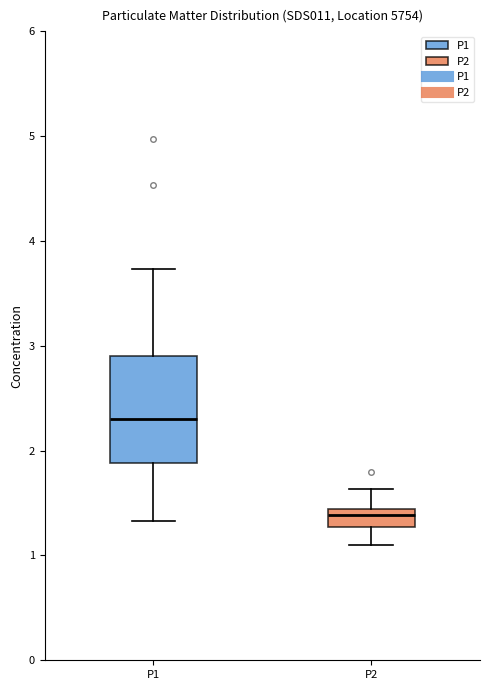

Reading left to right, read every box against the y-axis: the position of its median line, the range the box covers, and the ends of its whiskers. The values are not printed on the chart, so give them approximately, as read against the axis.

P1: median 2.3, box 1.9 to 2.9, whiskers 1.3 to 3.7
P2: median 1.4 (just below the box's upper edge), box 1.3 to 1.4, whiskers 1.1 to 1.6